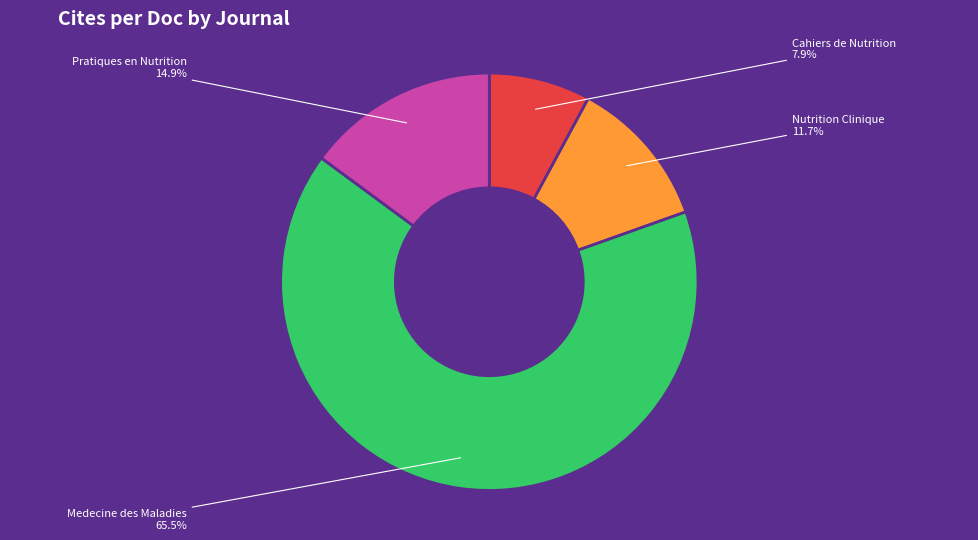

How many slices are in this pie chart?

4